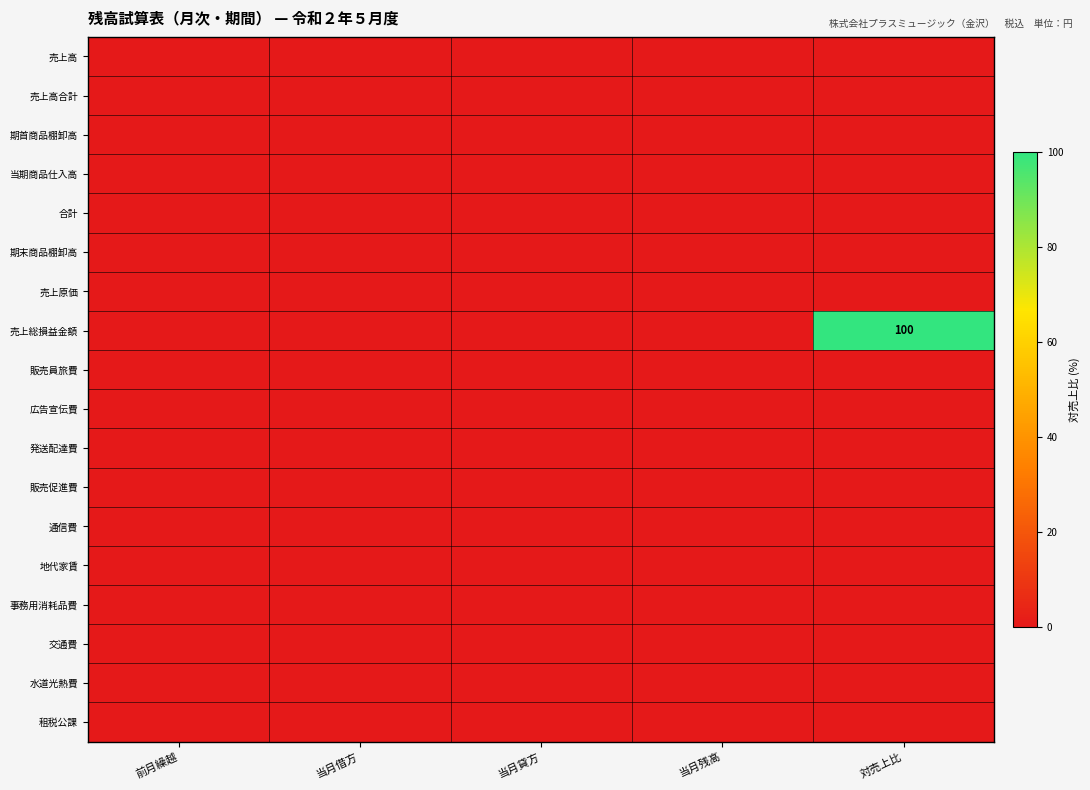

Which has a higher value, 対売上比 or 当月貸方?

対売上比